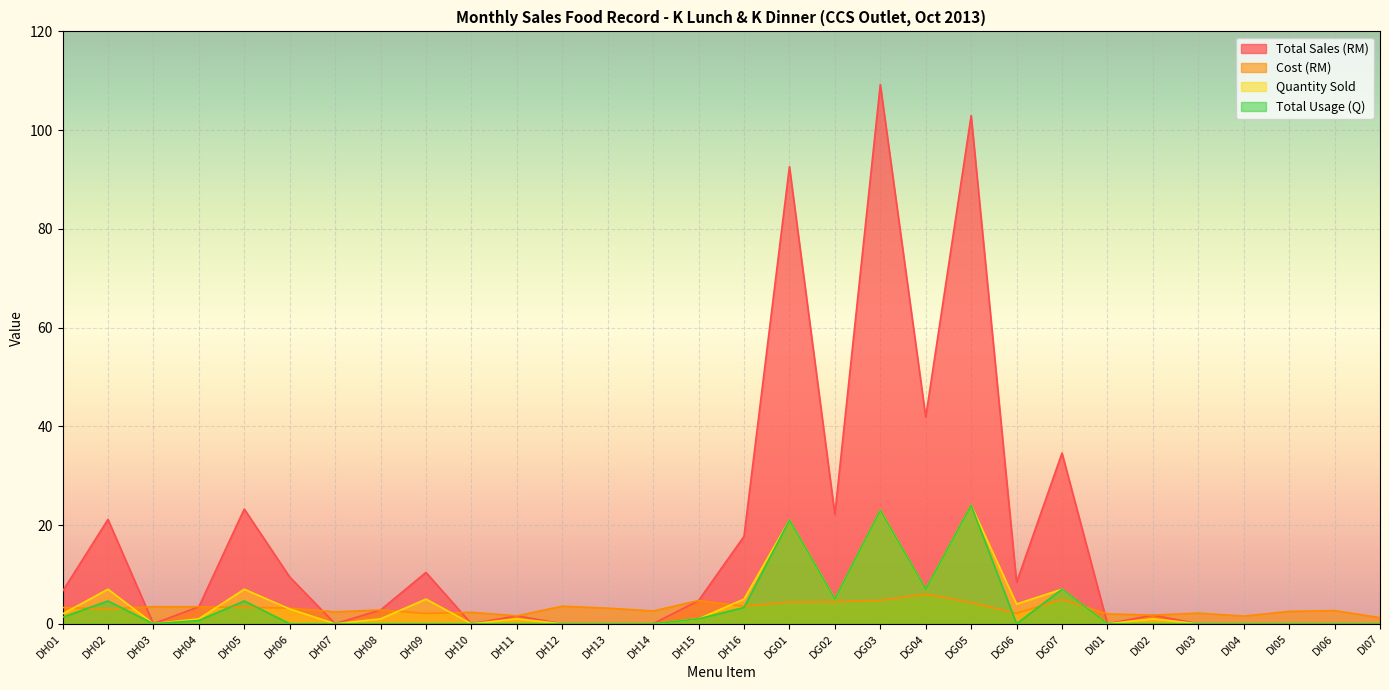

Is the value of Cost (RM) at DG03 greater than the value of Total Usage (Q) at DG05?

No